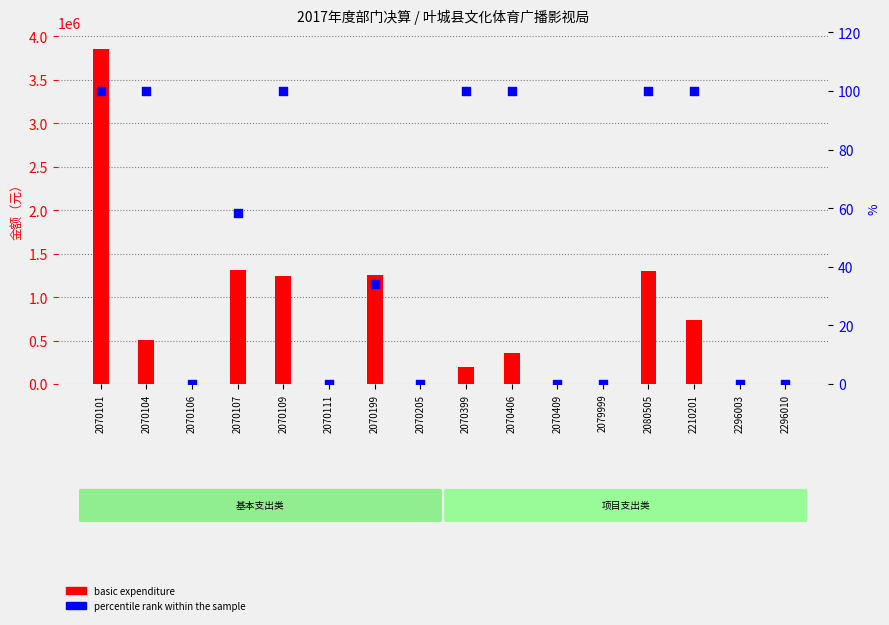

What is the total value across all series at 2070406?

359088.9